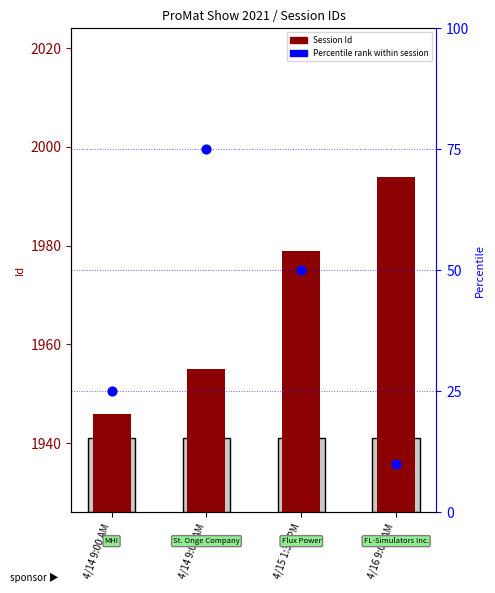

Which series reaches the maximum Y coordinate?

Percentile rank within session